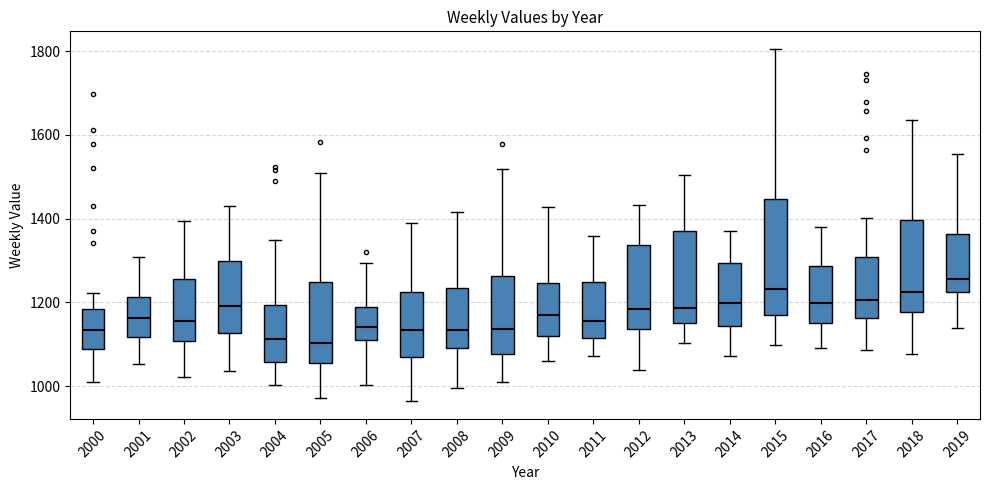

Reading left to right, transcribe this box plot: for each box, give where its median line is, the range the box spans, and where its two whiskers end, as read against the y-axis. The values are not printed on the chart, so give them approximately, as read against the axis.

2000: median 1140, box 1080 to 1180, whiskers 1020 to 1220
2001: median 1160, box 1120 to 1220, whiskers 1060 to 1300
2002: median 1160, box 1100 to 1260, whiskers 1020 to 1400
2003: median 1200, box 1120 to 1300, whiskers 1040 to 1420
2004: median 1120, box 1060 to 1200, whiskers 1000 to 1340
2005: median 1100, box 1060 to 1240, whiskers 980 to 1500
2006: median 1140, box 1120 to 1180, whiskers 1000 to 1300
2007: median 1140, box 1080 to 1220, whiskers 960 to 1380
2008: median 1140, box 1100 to 1240, whiskers 1000 to 1420
2009: median 1140, box 1080 to 1260, whiskers 1000 to 1520
2010: median 1160, box 1120 to 1240, whiskers 1060 to 1420
2011: median 1160, box 1120 to 1240, whiskers 1080 to 1360
2012: median 1180, box 1140 to 1340, whiskers 1040 to 1440
2013: median 1180, box 1160 to 1380, whiskers 1100 to 1500
2014: median 1200, box 1140 to 1300, whiskers 1080 to 1380
2015: median 1240, box 1180 to 1440, whiskers 1100 to 1800
2016: median 1200, box 1160 to 1280, whiskers 1100 to 1380
2017: median 1200, box 1160 to 1300, whiskers 1080 to 1400
2018: median 1220, box 1180 to 1400, whiskers 1080 to 1640
2019: median 1260, box 1220 to 1360, whiskers 1140 to 1560